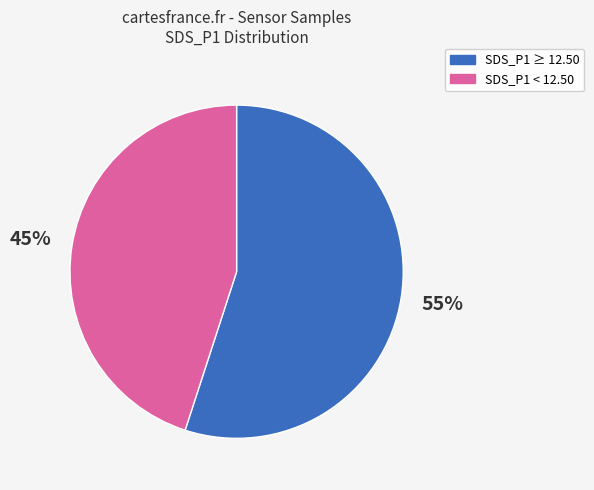

What percentage is the SDS_P1 ≥ 12.50 slice, to the nearest percent?

55%